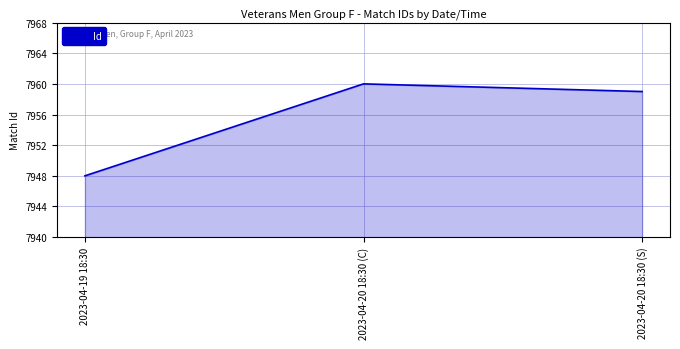

What position from the right is 2023-04-19 18:30?

3